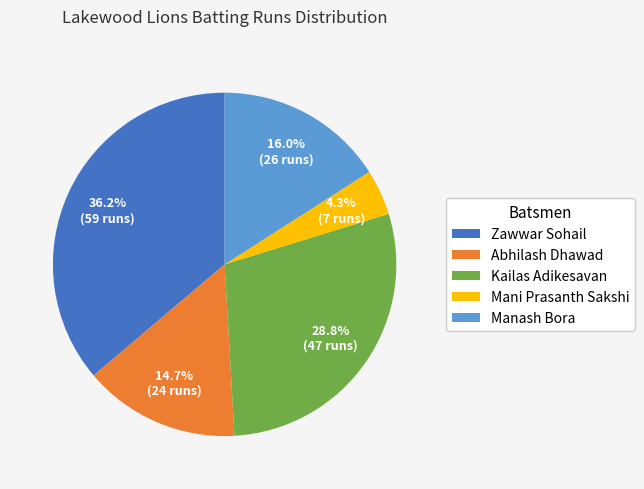

To the nearest percent, what is the difference between the Abhilash Dhawad and Mani Prasanth Sakshi slice percentages?

10%